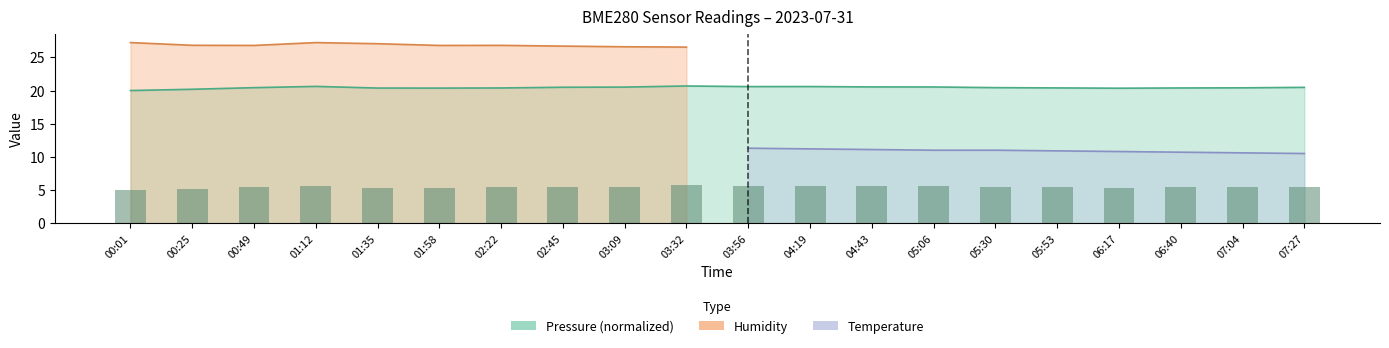

How many bars are there in total?

20